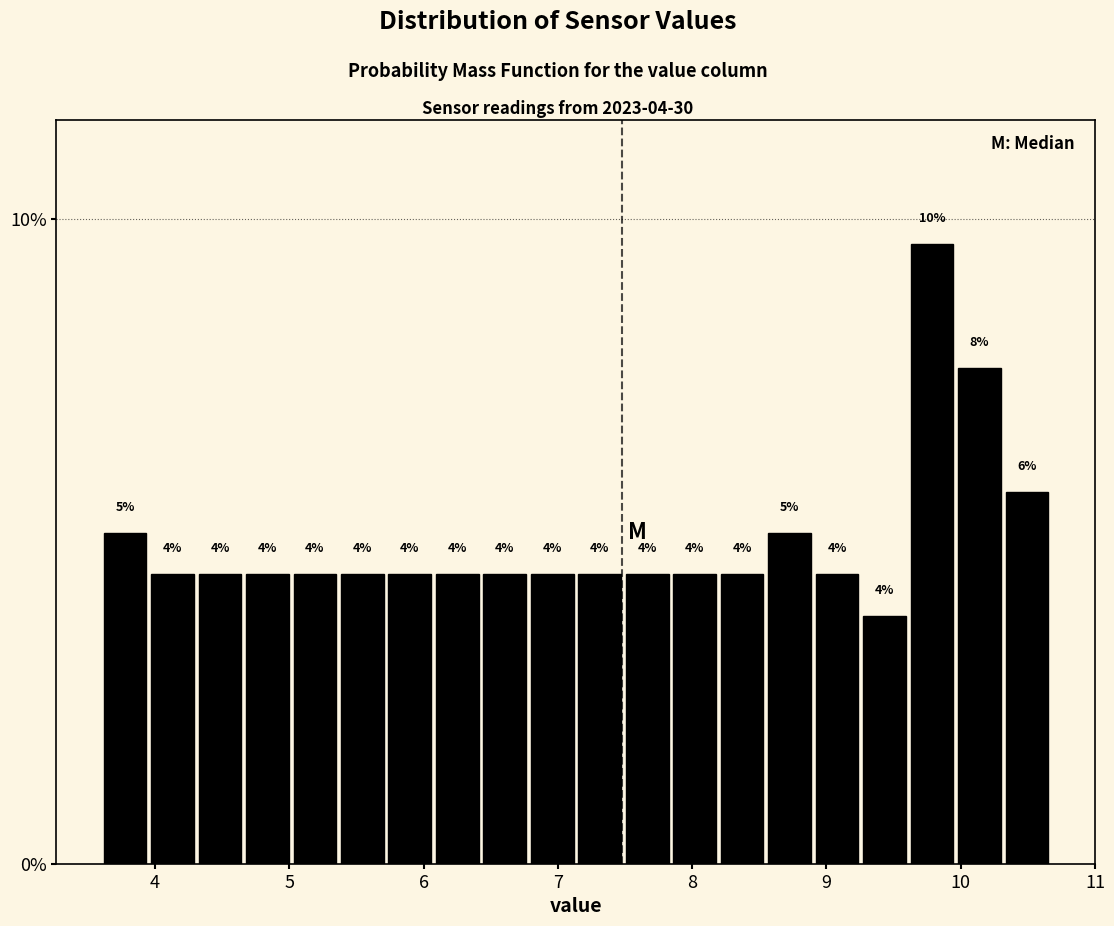

Read against the x-axis, roughly where is the centre of the tallest bar?

9.8